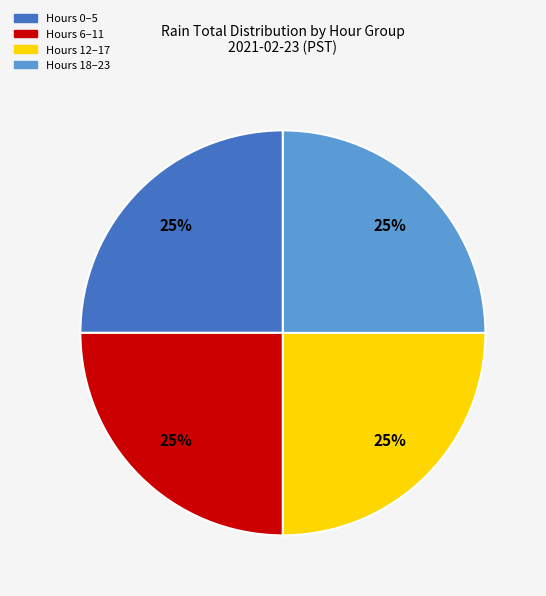

Is there a majority slice in this chart?

No